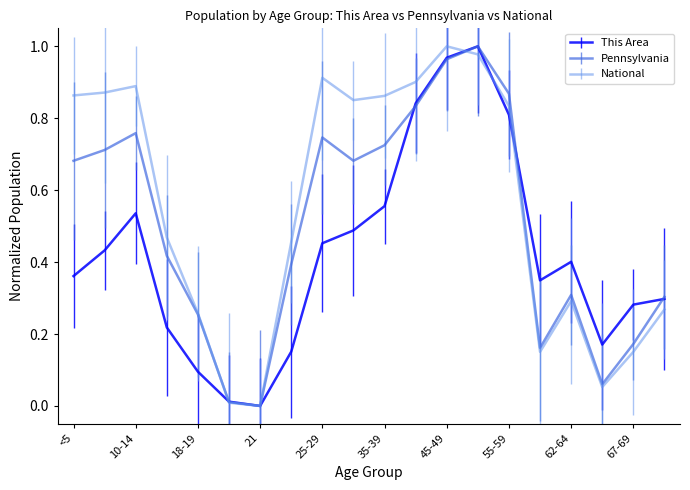

At which label is Pennsylvania closest to 0?

21